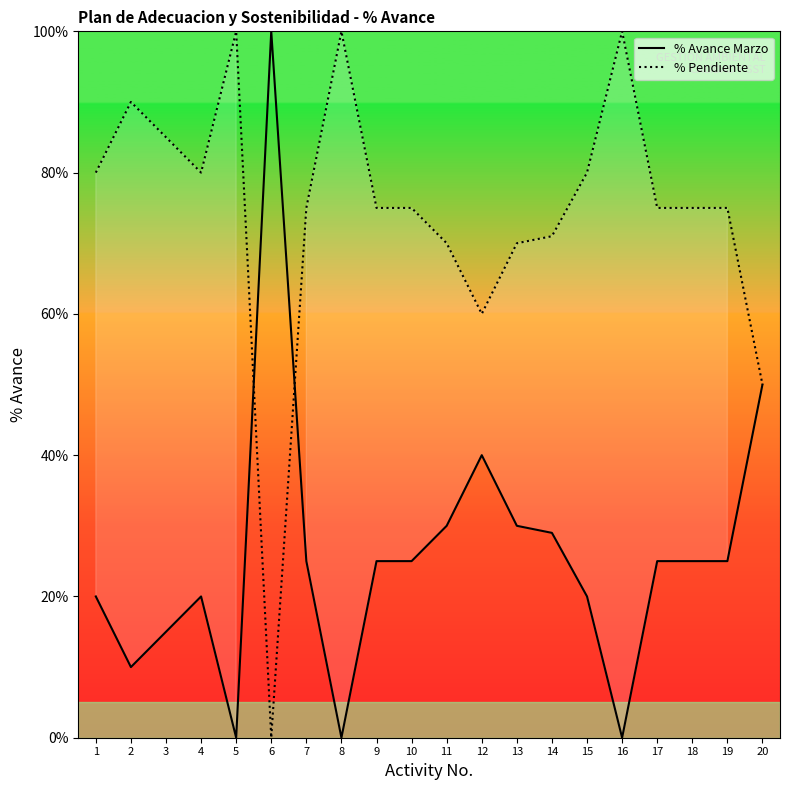

Which series ends up on top after the final intersection of % Avance Marzo and % Pendiente?

% Pendiente